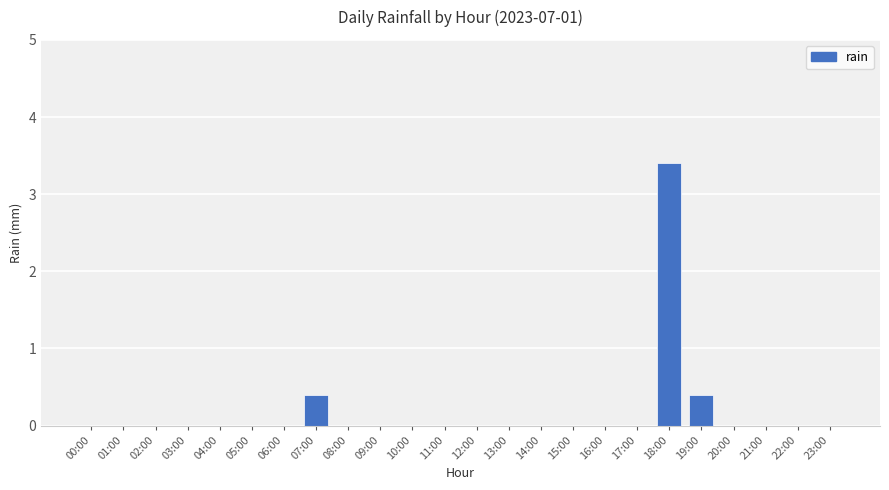

Reading right to left, list all the values displayed in this chart.

0.0	0.0	0.0	0.0	0.4	3.4	0.0	0.0	0.0	0.0	0.0	0.0	0.0	0.0	0.0	0.0	0.4	0.0	0.0	0.0	0.0	0.0	0.0	0.0